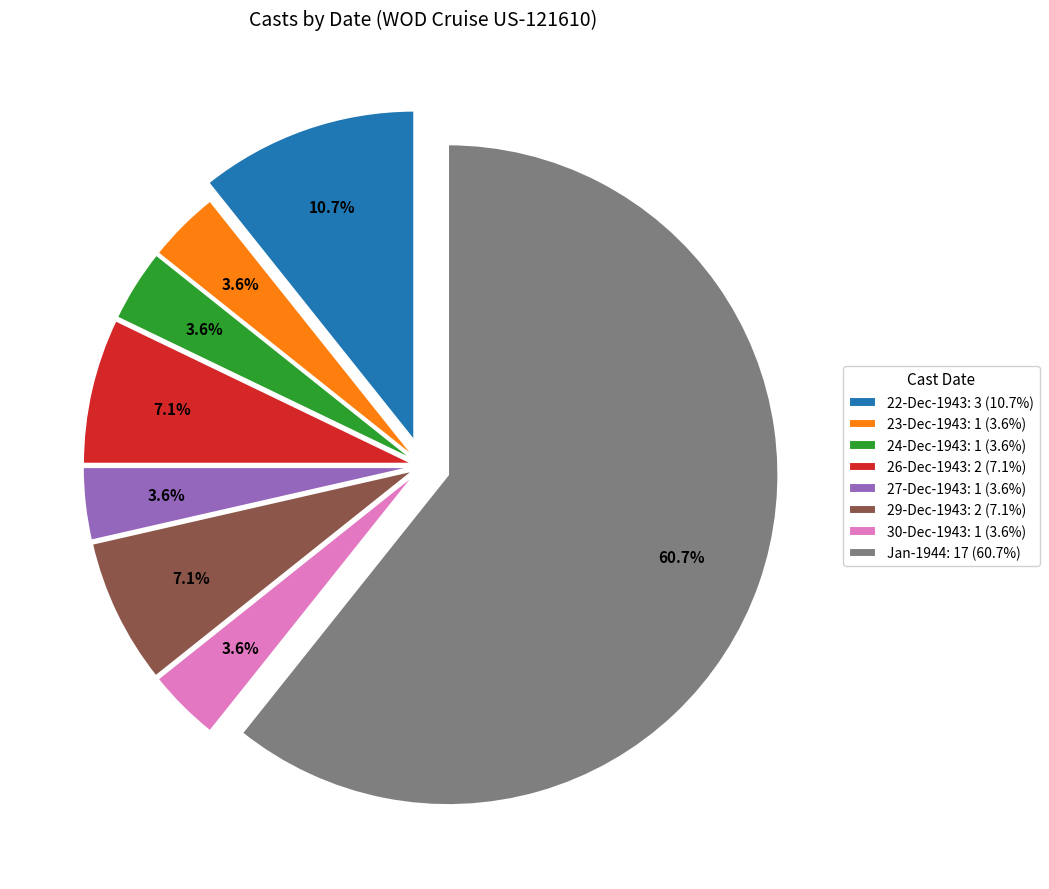

What is the ratio of the value at 29-Dec-1943: 2 (7.1%) to the value at 23-Dec-1943: 1 (3.6%)?

2.0